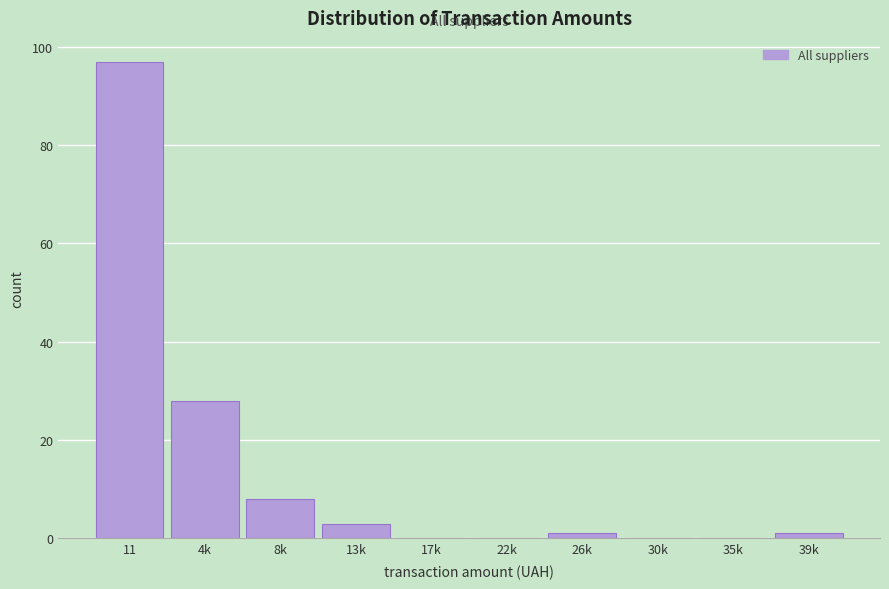

Reading left to right, list all the values displayed in this chart.

11=97	4k=28	8k=8	13k=3	17k=0	22k=0	26k=1	30k=0	35k=0	39k=1